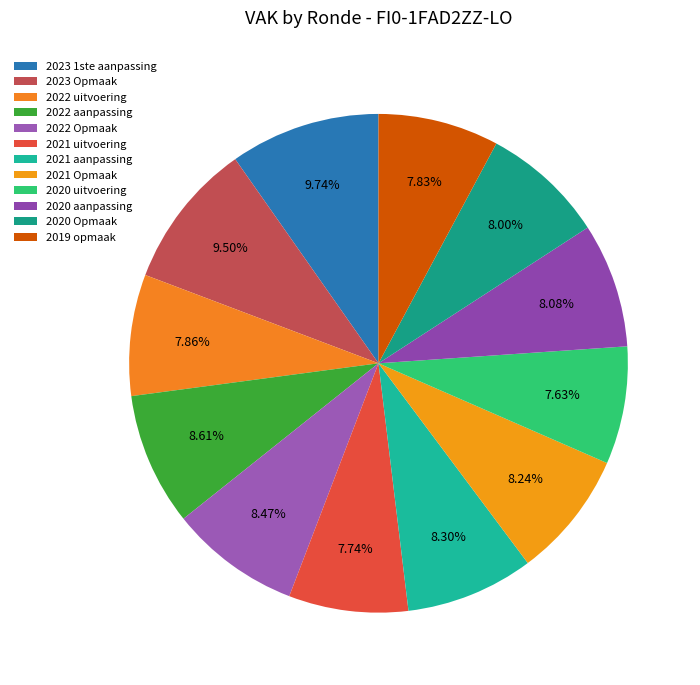

To the nearest percent, what portion does 2020 Opmaak represent?

8%